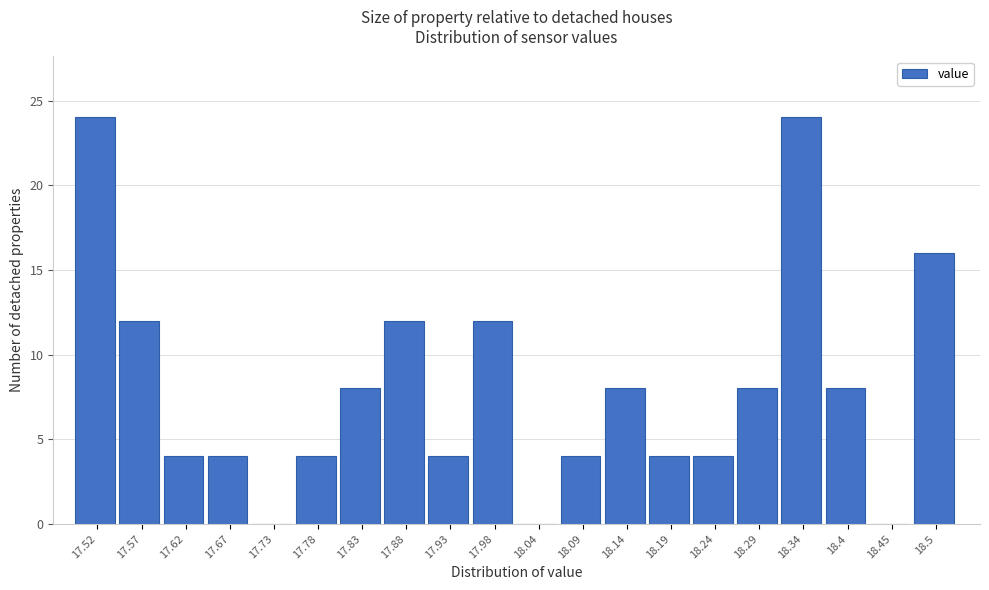

Reading left to right, list all the values displayed in this chart.

17.52=24	17.57=12	17.62=4	17.67=4	17.73=0	17.78=4	17.83=8	17.88=12	17.93=4	17.98=12	18.04=0	18.09=4	18.14=8	18.19=4	18.24=4	18.29=8	18.34=24	18.4=8	18.45=0	18.5=16